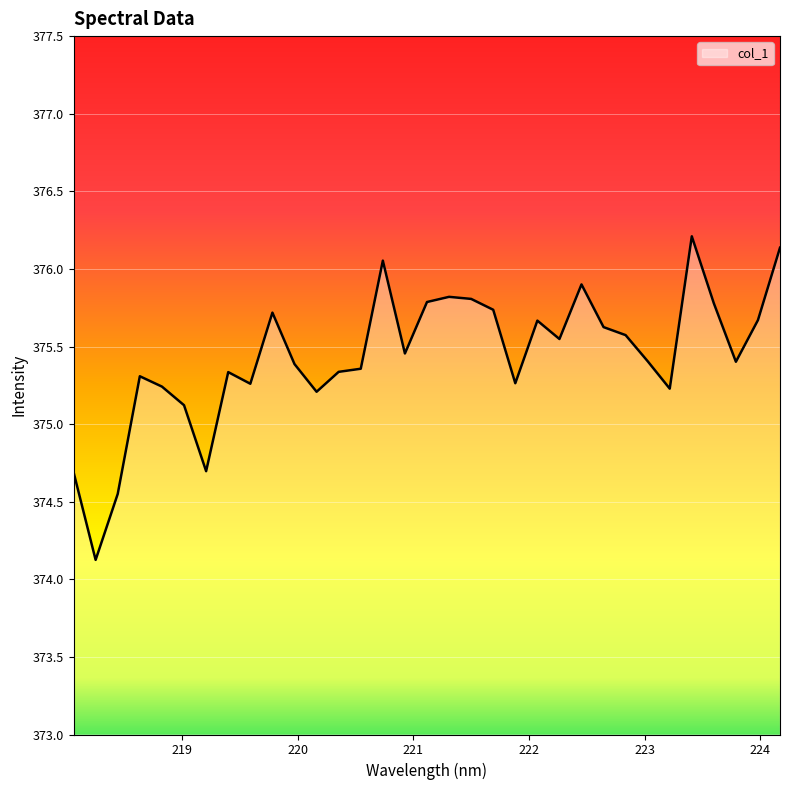

What is the maximum value shown in the chart?

376.2